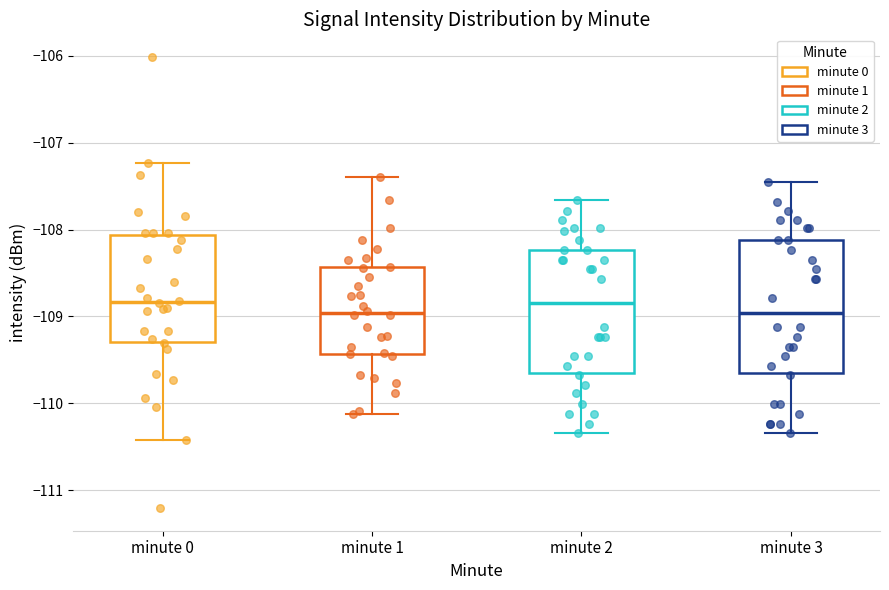

Reading left to right, read every box against the y-axis: the position of its median line, the range the box covers, and the ends of its whiskers. The values are not printed on the chart, so give them approximately, as read against the axis.

minute 0: median -108.8, box -109.3 to -108.1, whiskers -110.4 to -107.2
minute 1: median -109.0, box -109.4 to -108.4, whiskers -110.1 to -107.4
minute 2: median -108.8, box -109.7 to -108.2, whiskers -110.3 to -107.7
minute 3: median -109.0, box -109.7 to -108.1, whiskers -110.3 to -107.5